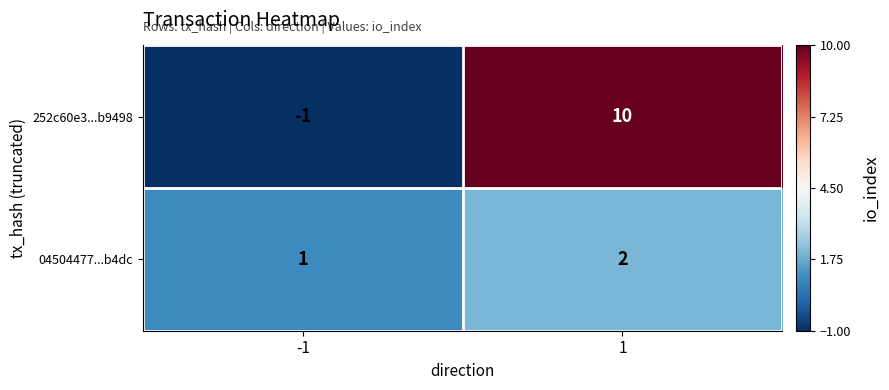

Which series has the widest spread of values?

252c60e3...b9498